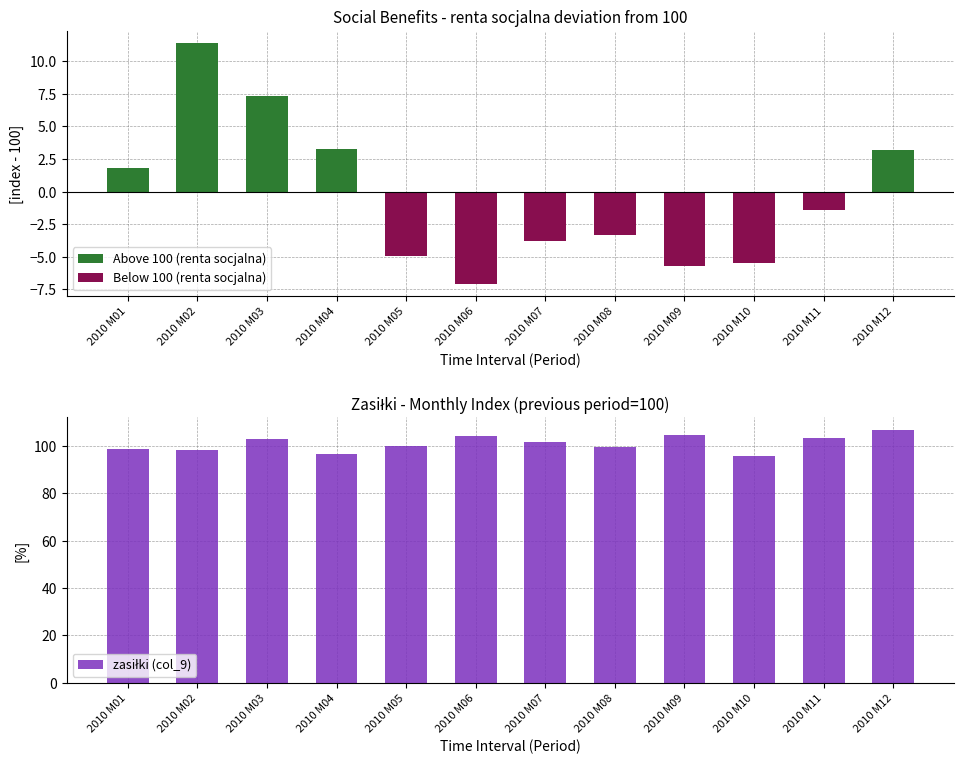

What is the difference between the second highest and second lowest values in the Below 100 (renta socjalna) series?

5.7